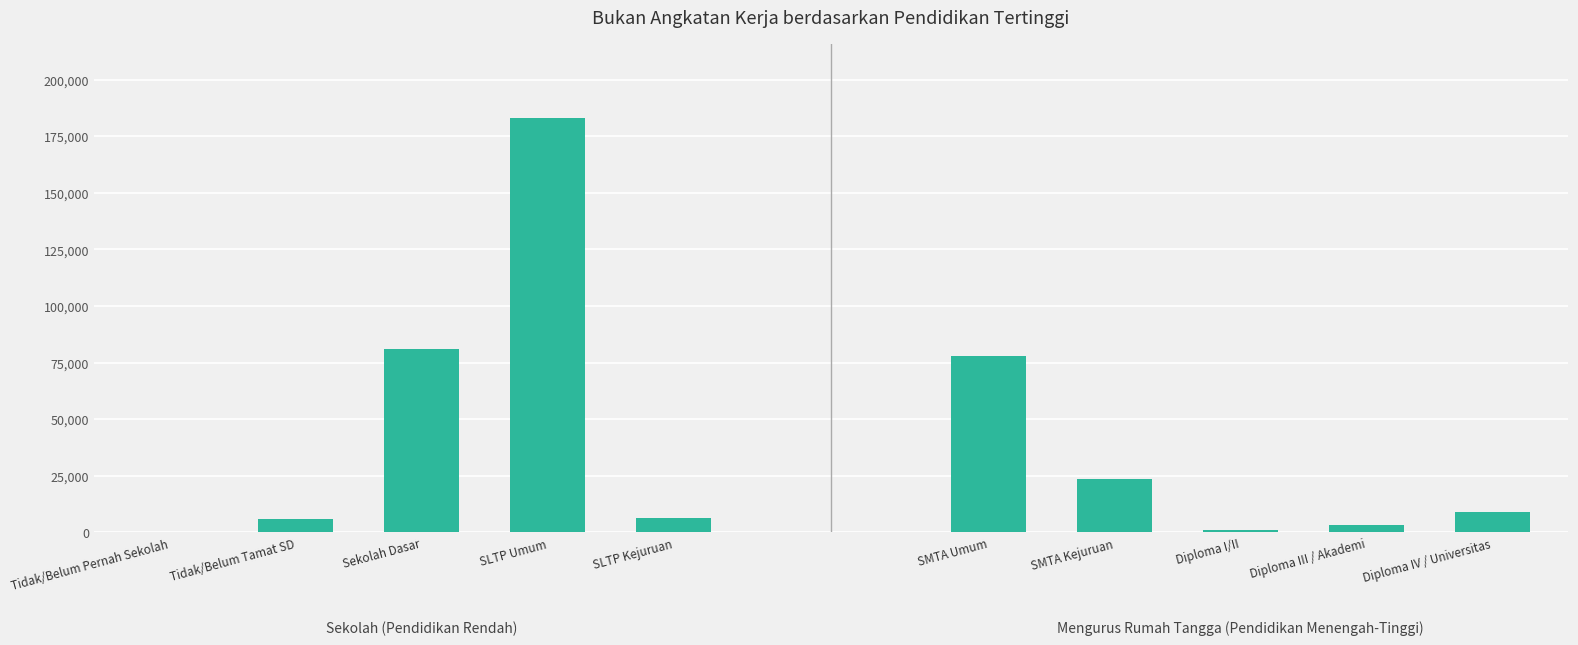

What are all the series names shown in the legend?

Sekolah, Mengurus Rumah Tangga